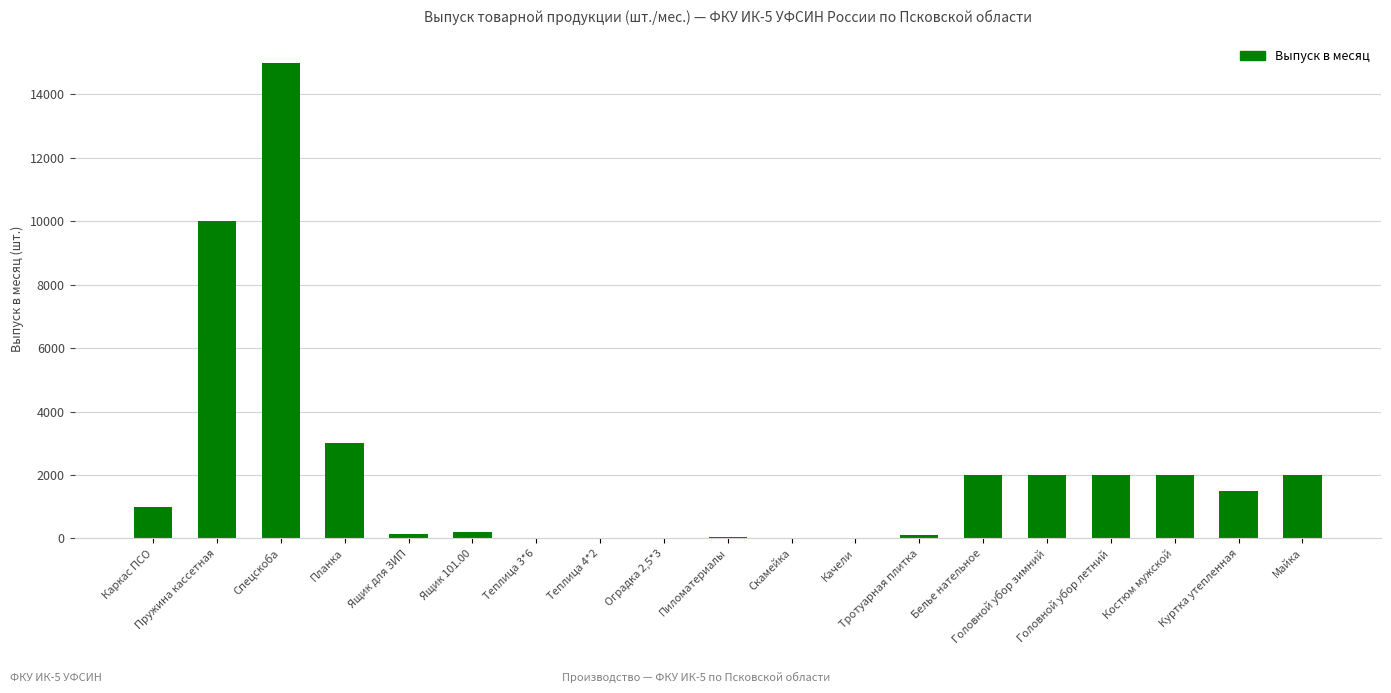

Count the number of data series in this chart.

1